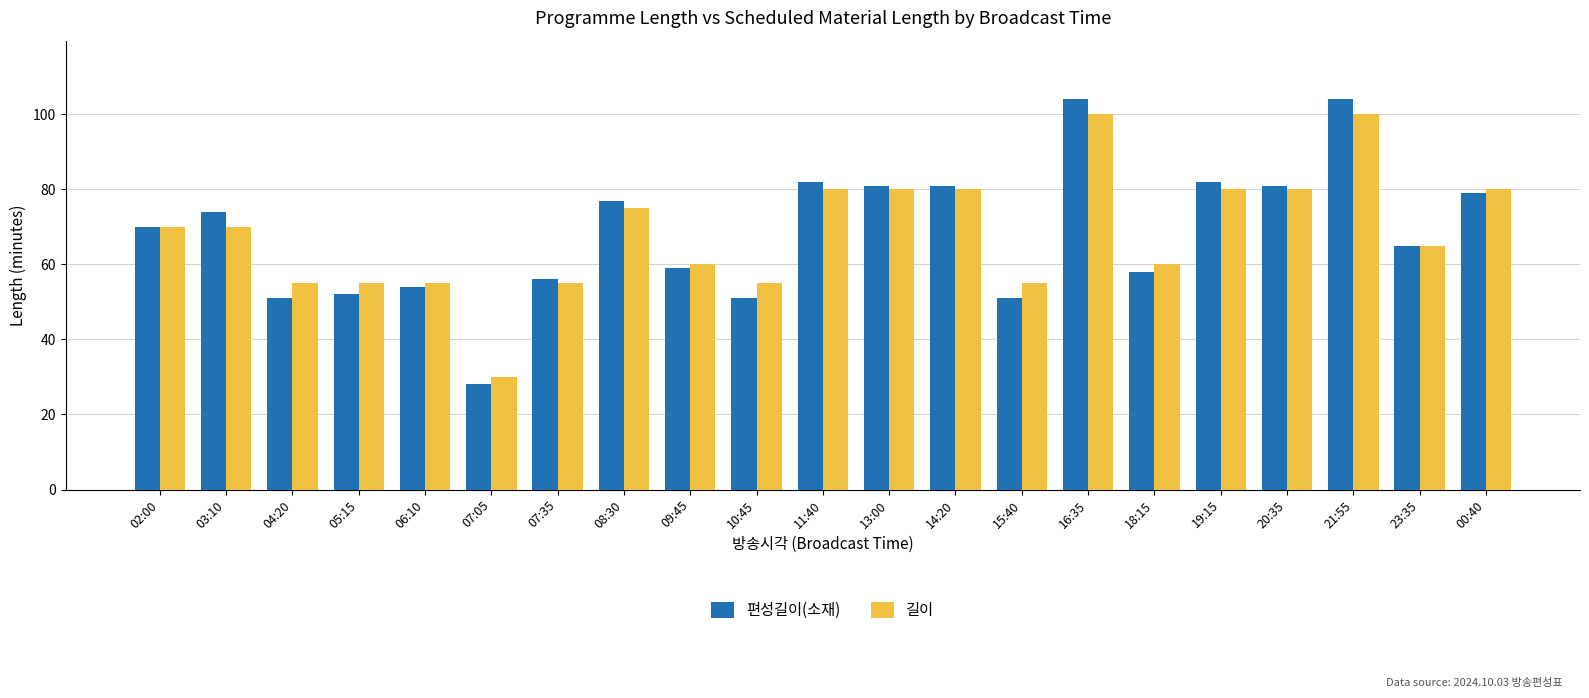

What is the spread (max minus min) of values at 14:20?

1